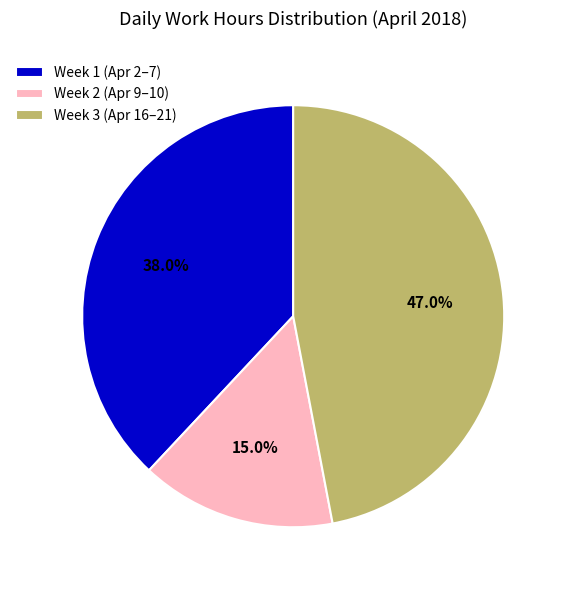

Do Week 2 (Apr 9–10) and Week 1 (Apr 2–7) together represent more than half of the pie?

Yes